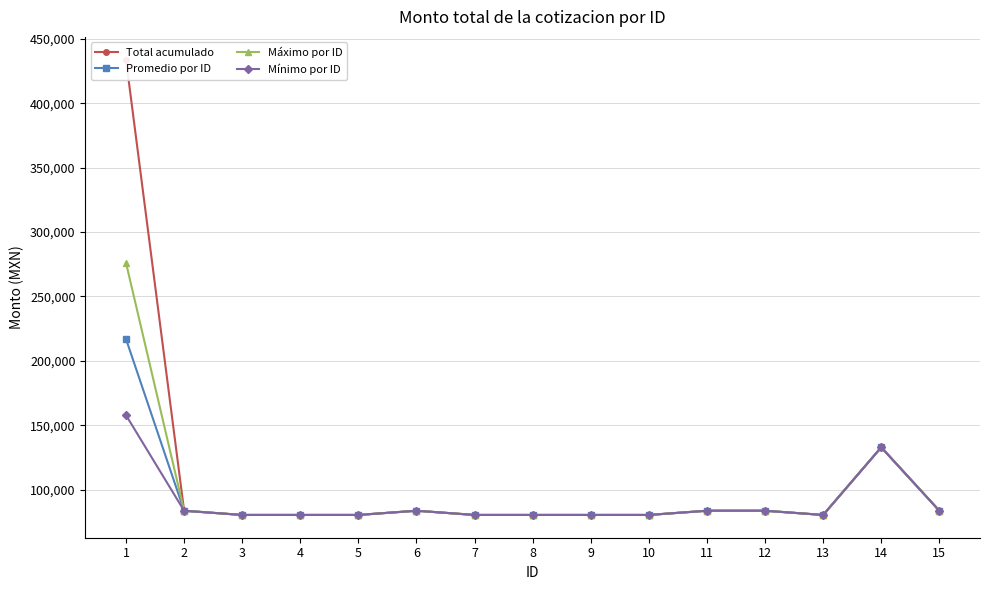

At 14, list the series in order from smallest to largest.

Total acumulado, Promedio por ID, Máximo por ID, Mínimo por ID